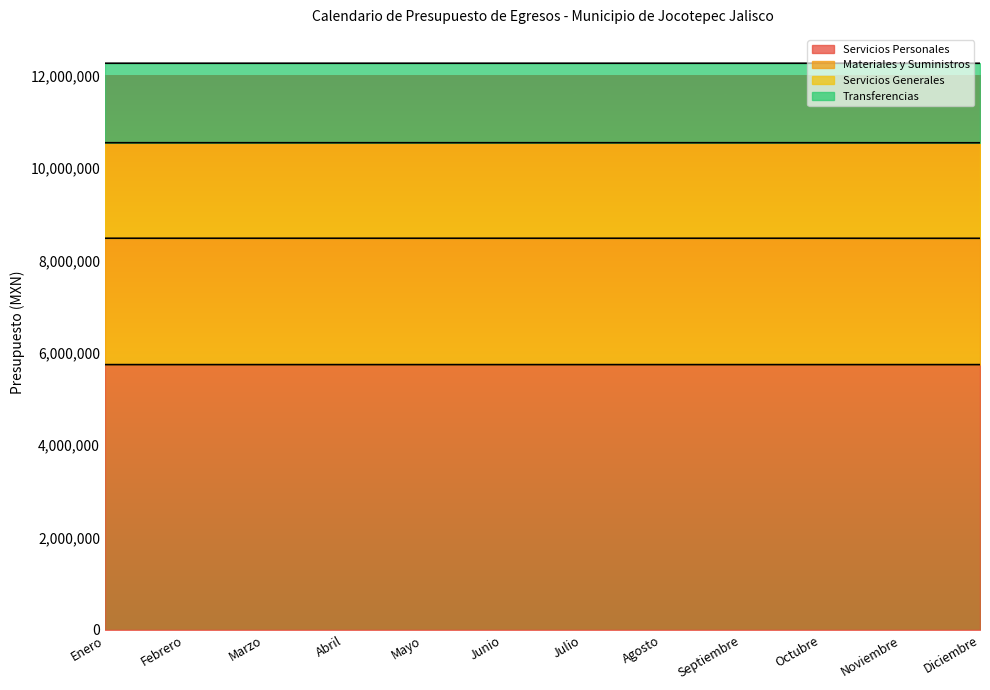

List the labels in order of Servicios Personales value, largest first.

Diciembre, Enero, Febrero, Marzo, Abril, Mayo, Junio, Julio, Agosto, Septiembre, Octubre, Noviembre